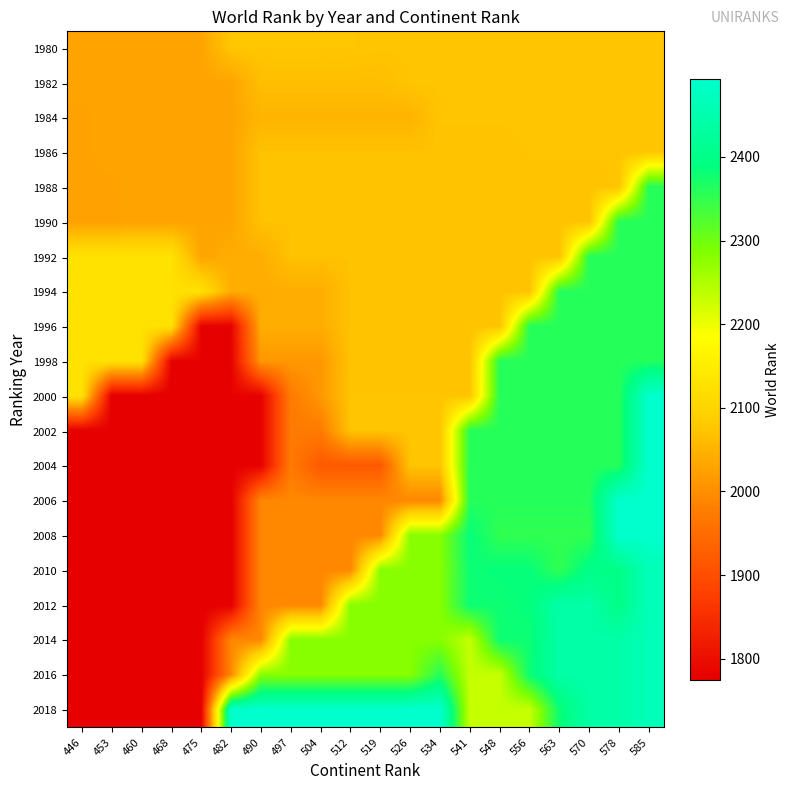

At how many categories does at least one series exceed 2461?

10